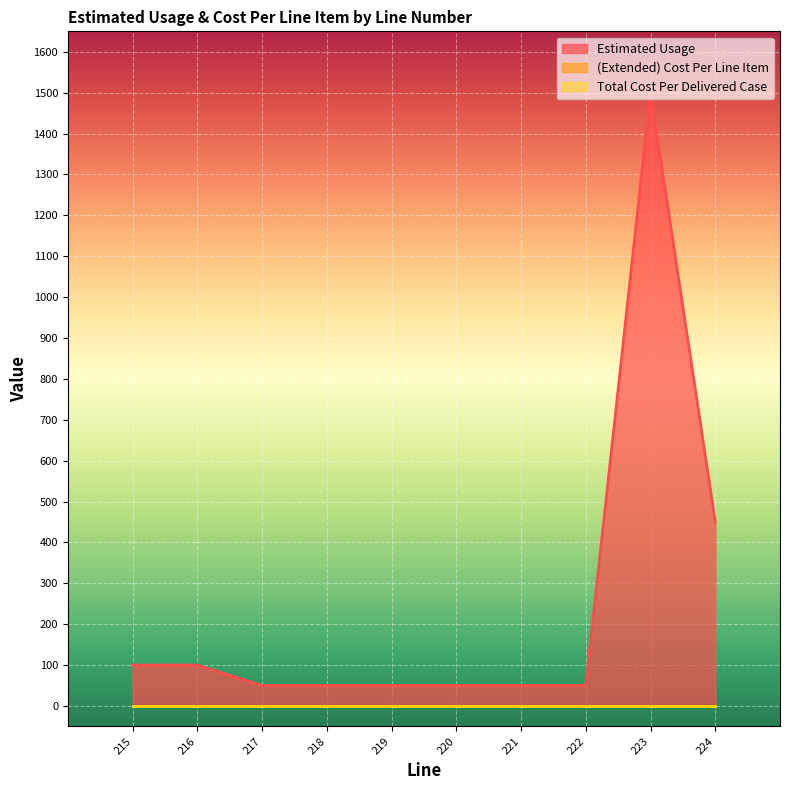

True or false: Total Cost Per Delivered Case and (Extended) Cost Per Line Item cross at least once.

False